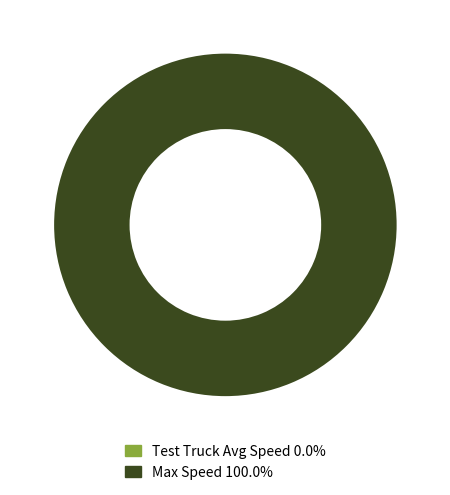

What is the smallest slice in the pie chart?

Test Truck (Avg Speed)